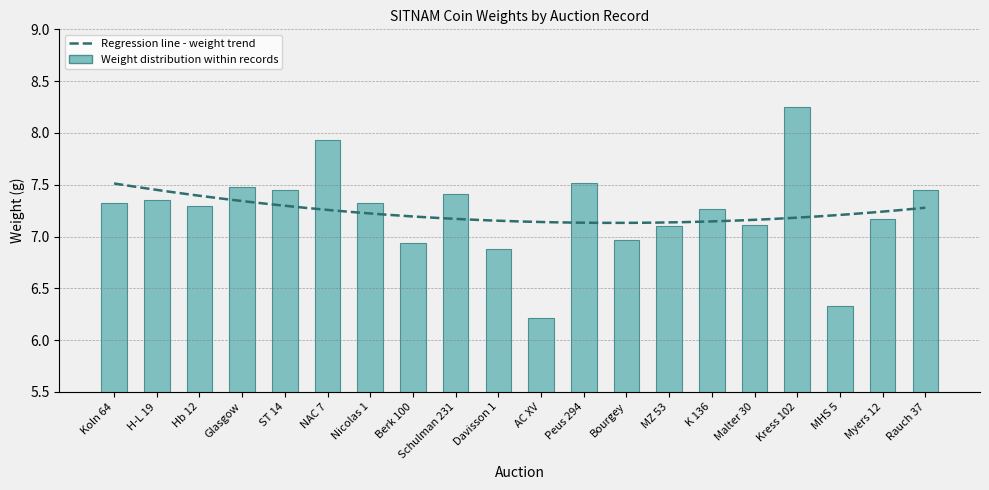

Reading left to right, what are all the values shown in this chart?

Koln 64=7.3	H-L 19=7.3	Hb 12=7.3	Glasgow=7.5	ST 14=7.5	NAC 7=7.9	Nicolas 1=7.3	Berk 100=6.9	Schulman 231=7.4	Davisson 1=6.9	AC XV=6.2	Peus 294=7.5	Bourgey=7.0	MZ 53=7.1	K 136=7.3	Malter 30=7.1	Kress 102=8.2	MHS 5=6.3	Myers 12=7.2	Rauch 37=7.5